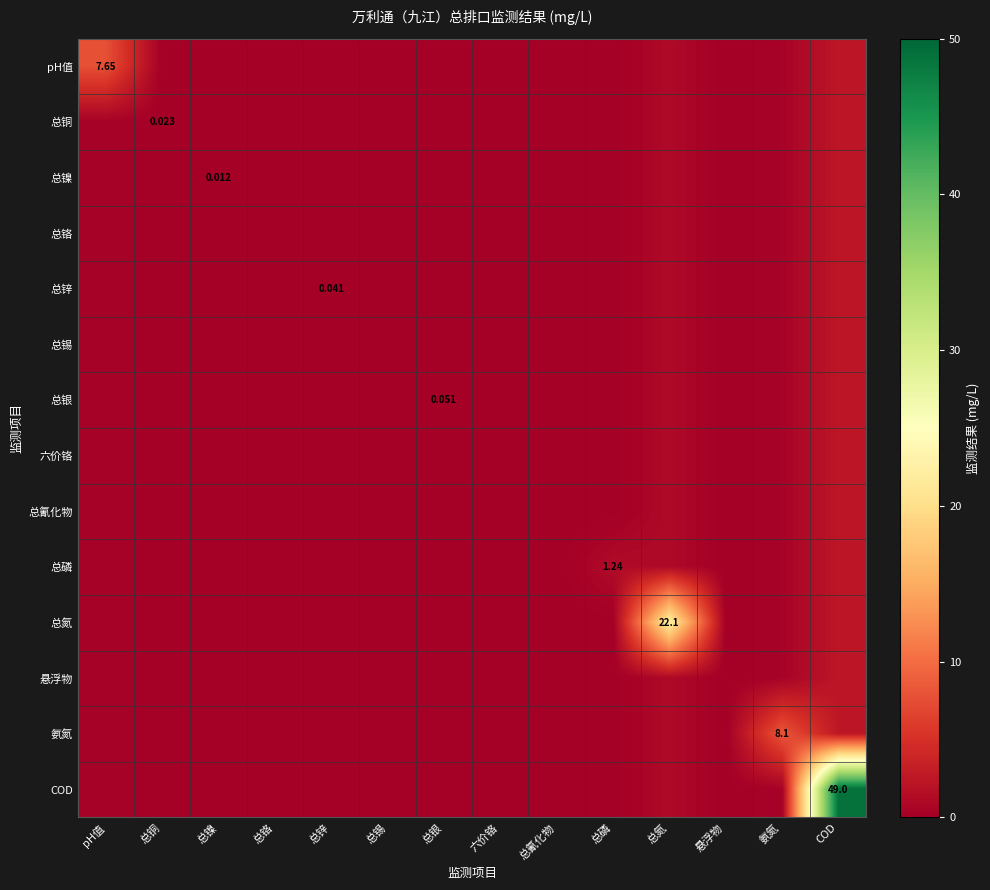

Which series has the widest spread of values?

COD